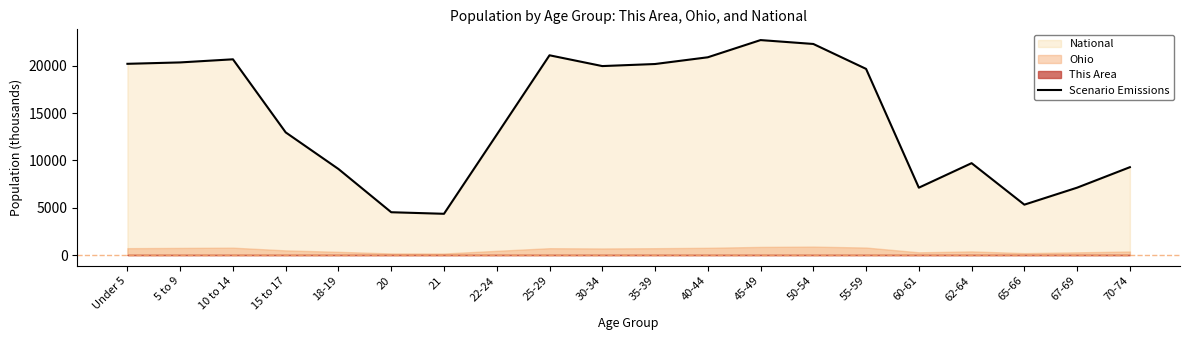

How many points are higher than both their immediate neighbors (excluding endpoints)?

4